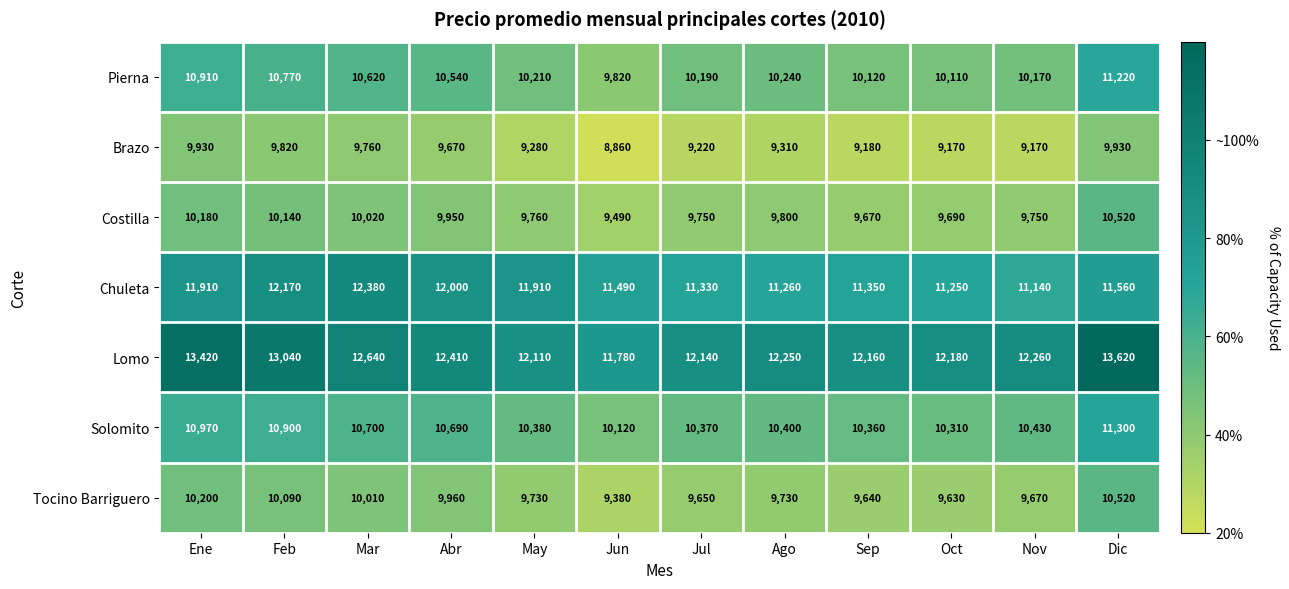

At which label does Lomo reach its peak?

Dic